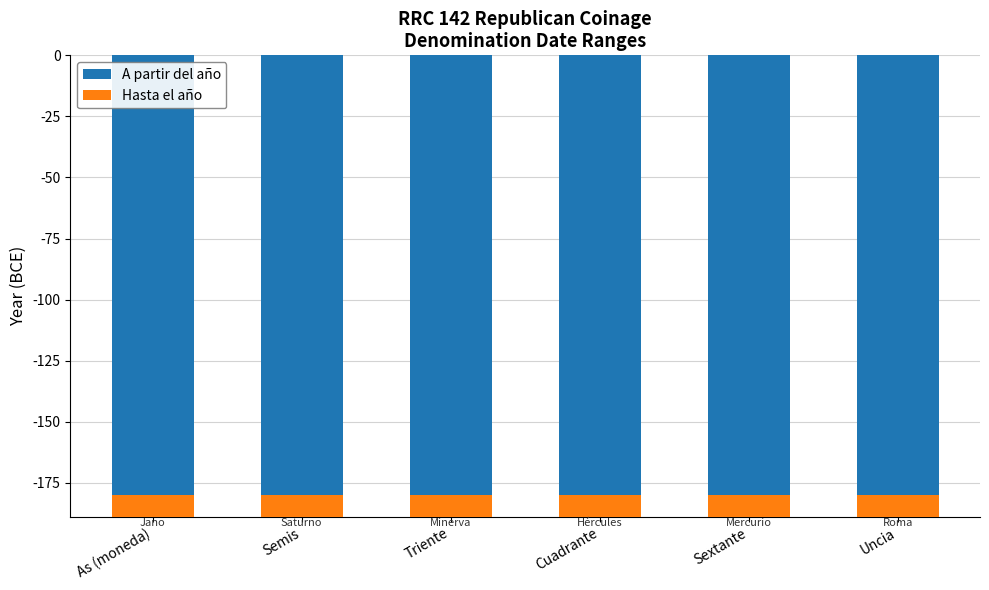

Rank the series by their average value, from lowest to highest.

A partir del año, Hasta el año